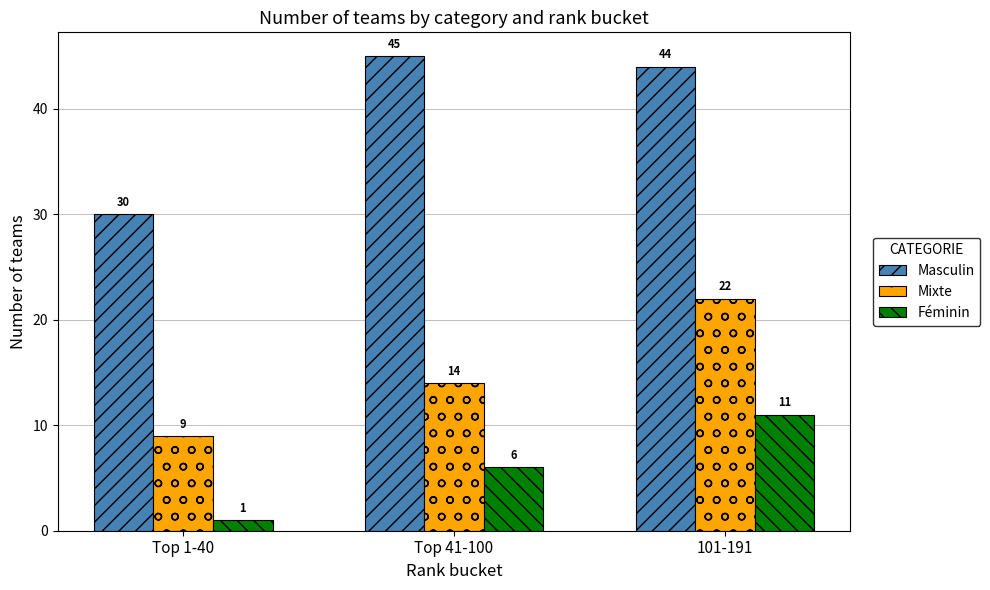

What is the minimum value for Masculin?

30